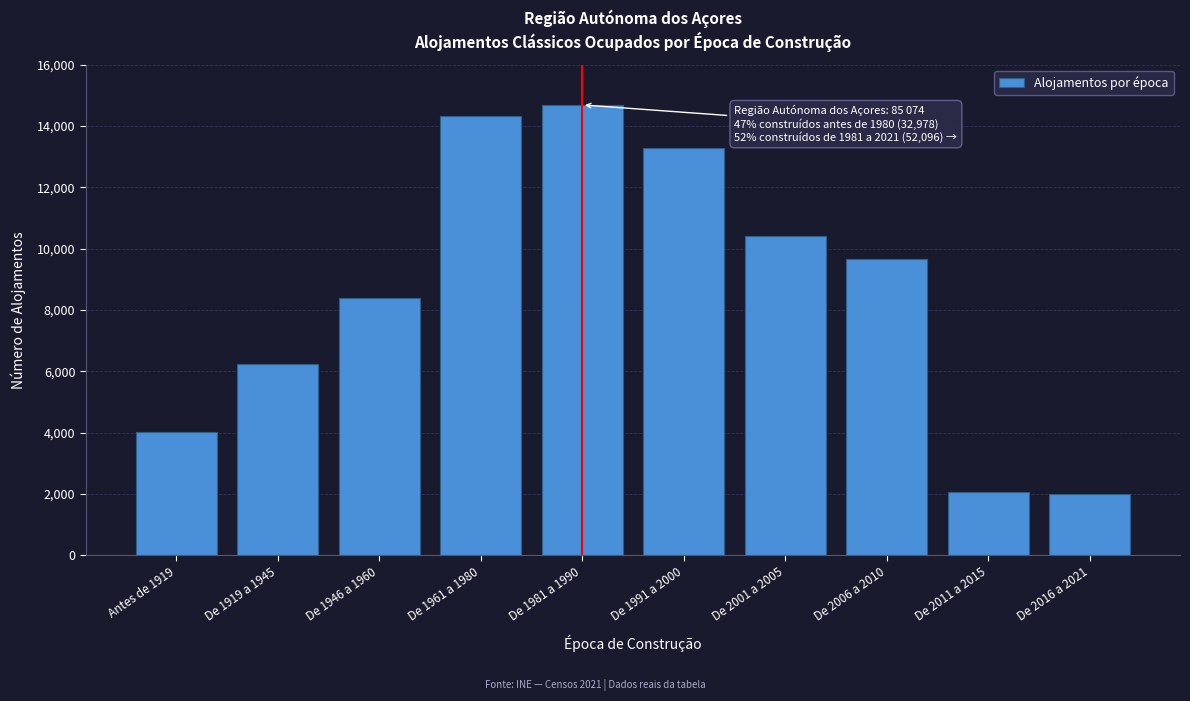

True or false: the data shows 24651 at De 1981 a 1990.

False